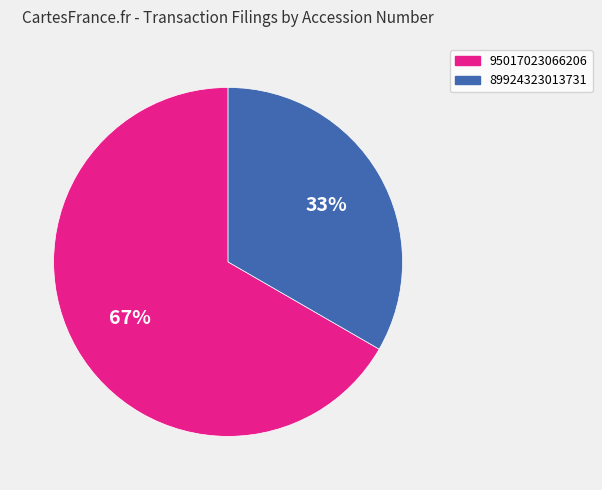

Which category has the smallest portion of the pie?

89924323013731